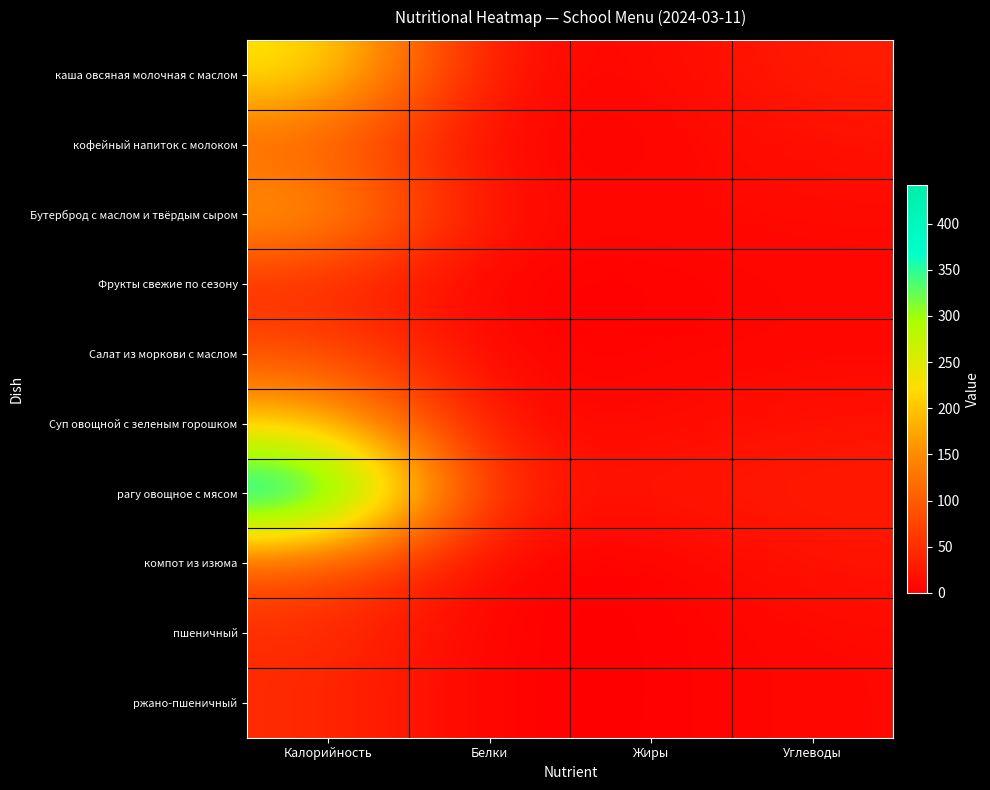

At Жиры, list the series in order from largest to smallest.

рагу овощное с мясом, Бутерброд с маслом и твёрдым сыром, Суп овощной с зеленым горошком, каша овсяная молочная с маслом, Салат из моркови с маслом, кофейный напиток с молоком, ржано-пшеничный, Фрукты свежие по сезону, компот из изюма, пшеничный